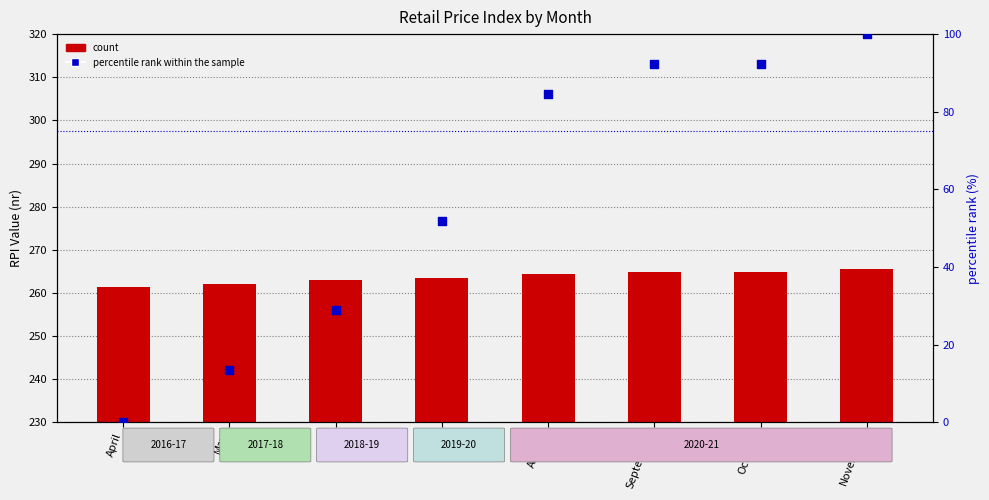

Which series has the largest total across all categories?

count